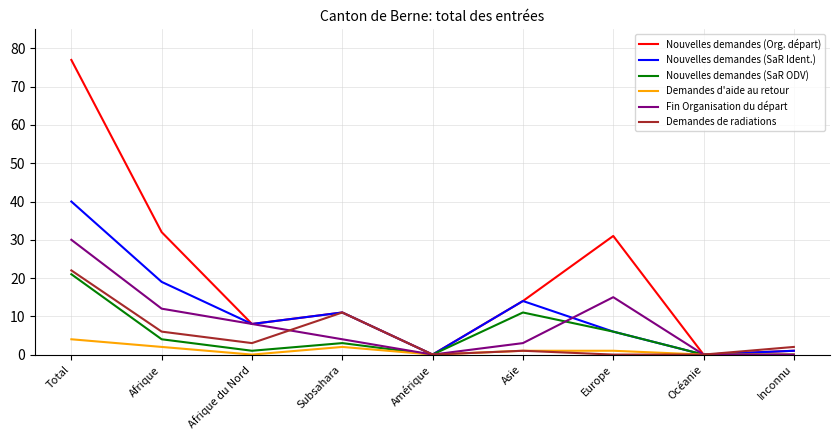

Is this an area chart (filled region under the line)?

No